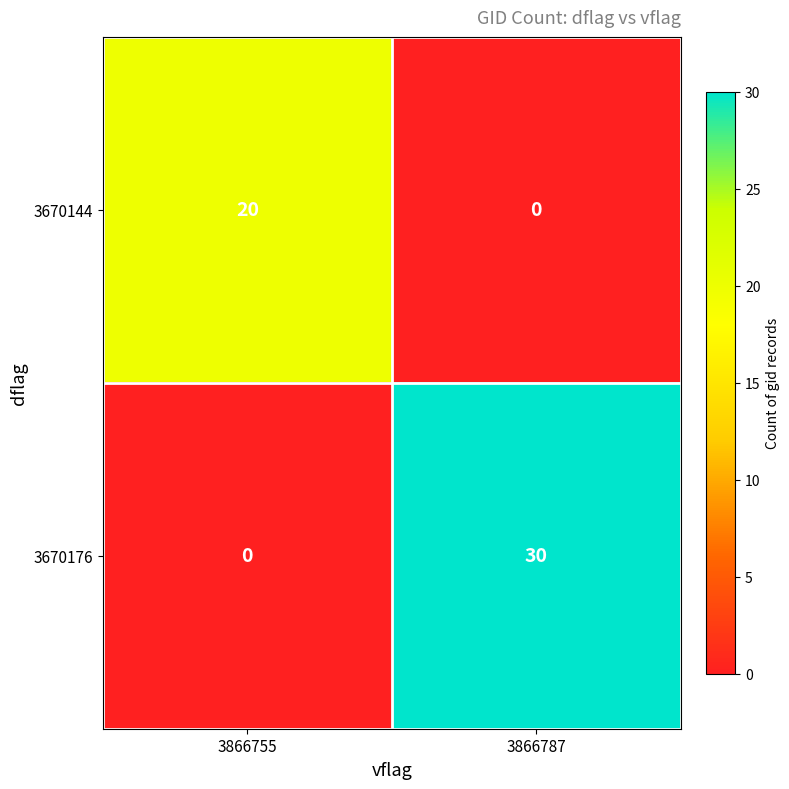

How many data points does each series have?

2